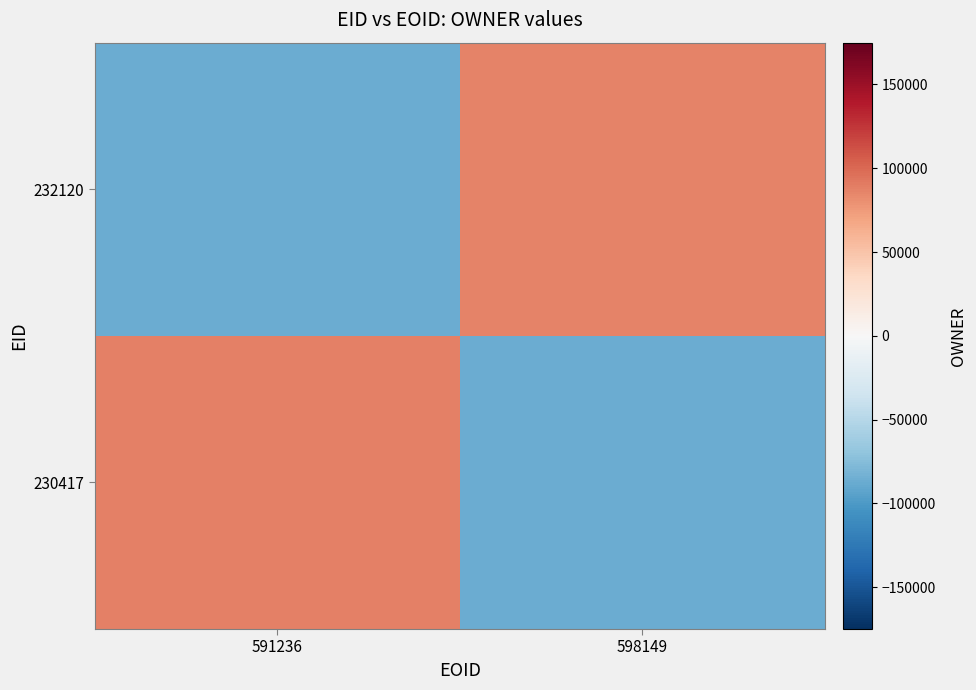

Count the number of categories in the chart.

2